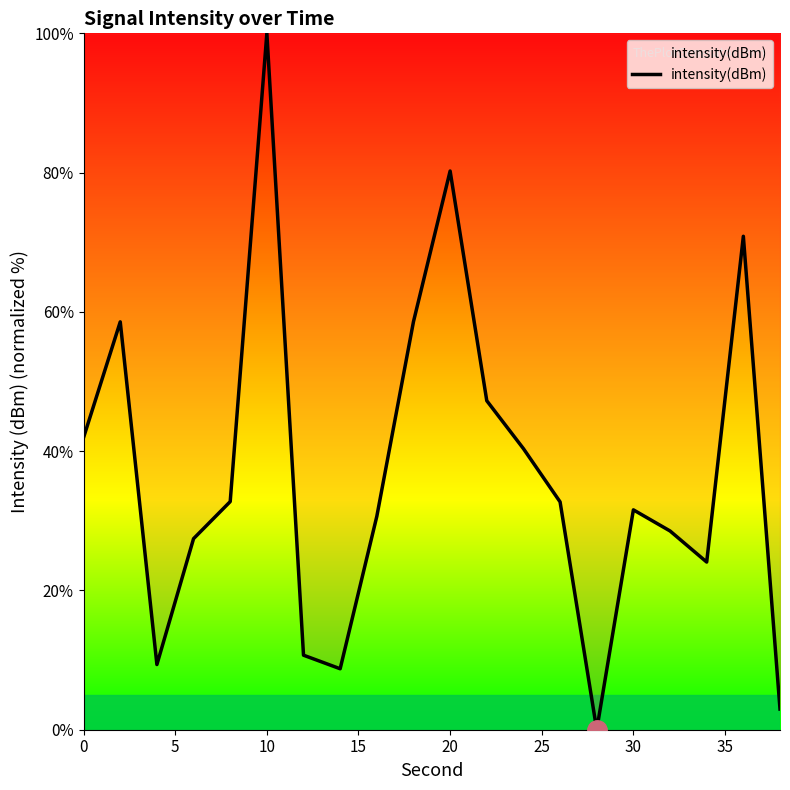

What is the maximum value shown in the chart?

100.0